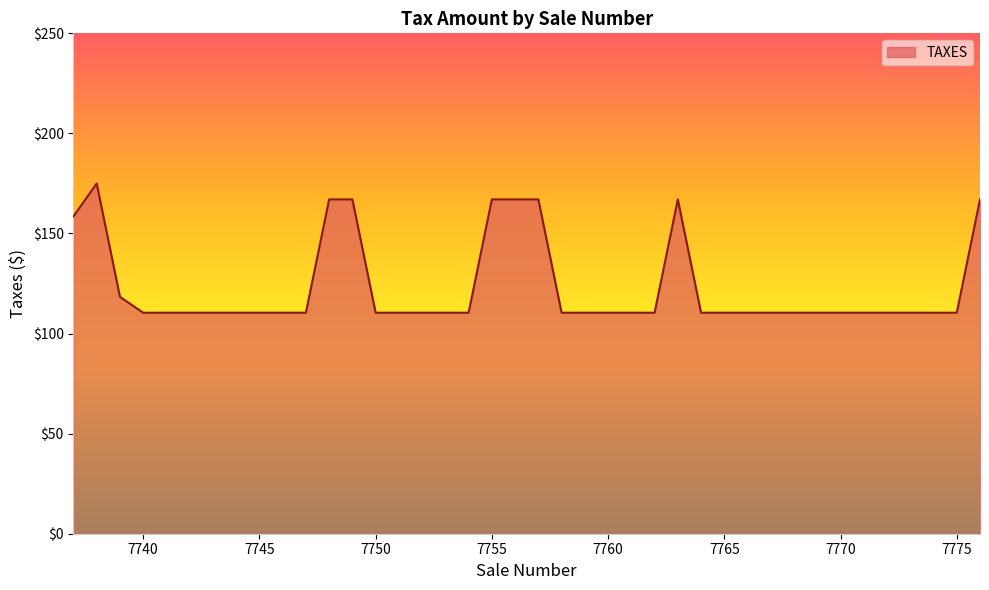

What is the maximum value shown in the chart?

175.0